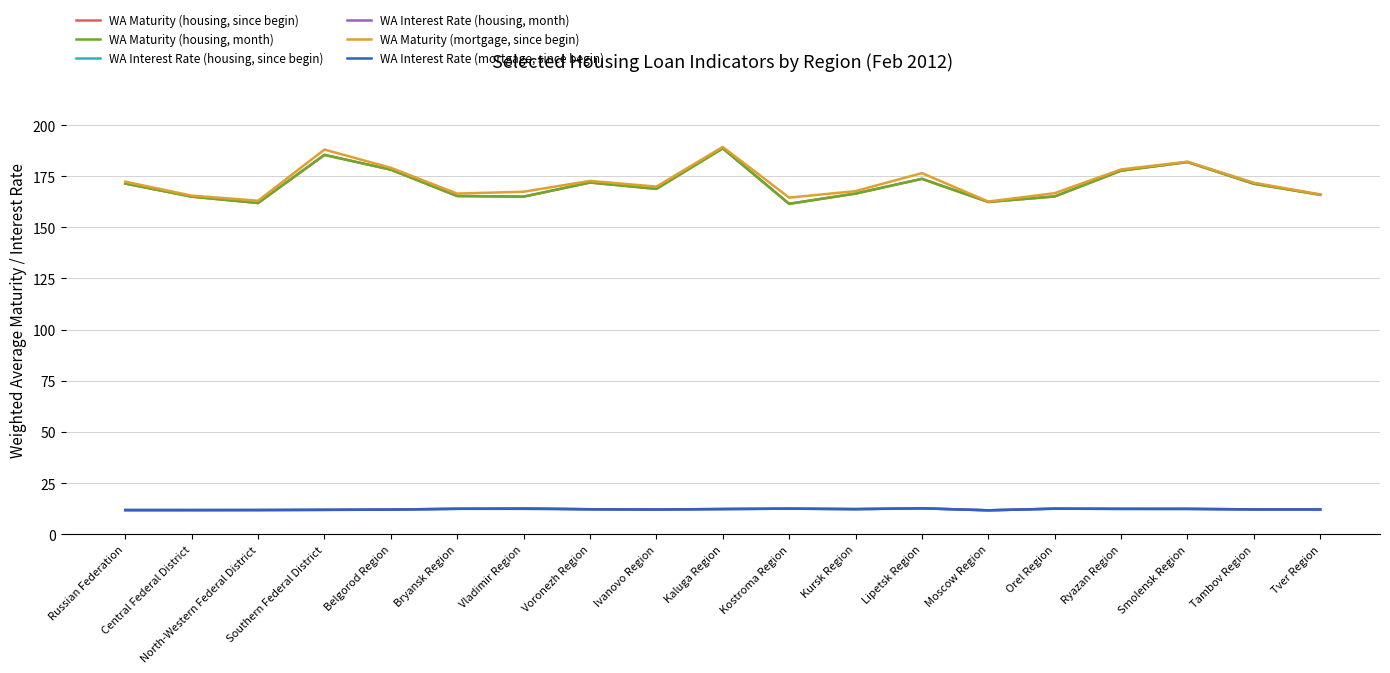

In WA Interest Rate (housing, since begin), how many points are higher than both neighbors (excluding endpoints)?

4